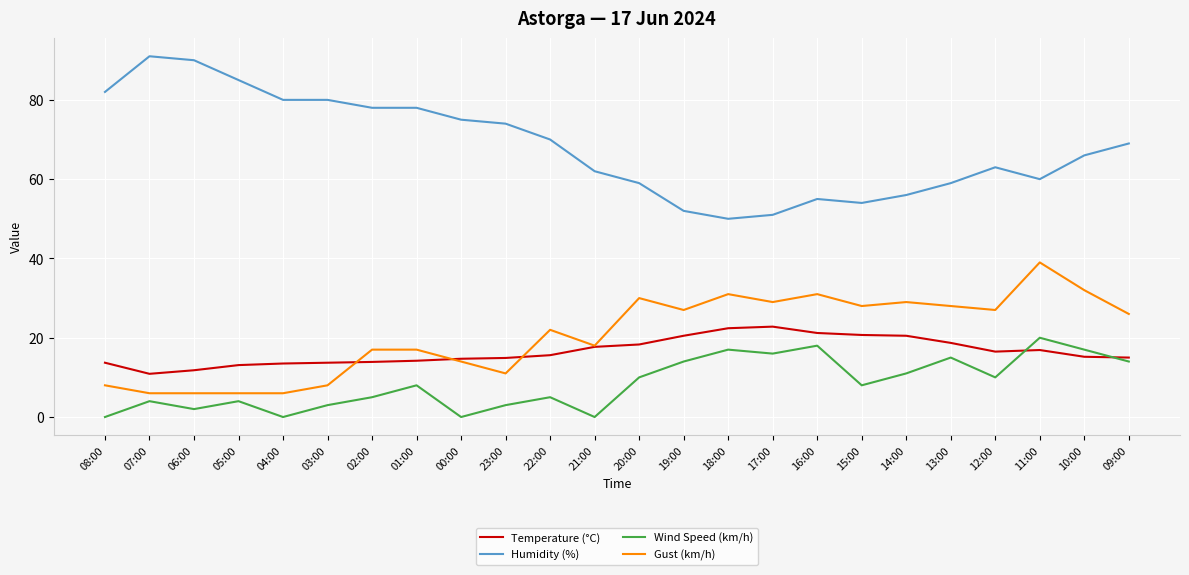

What is the greatest value displayed?

91.0